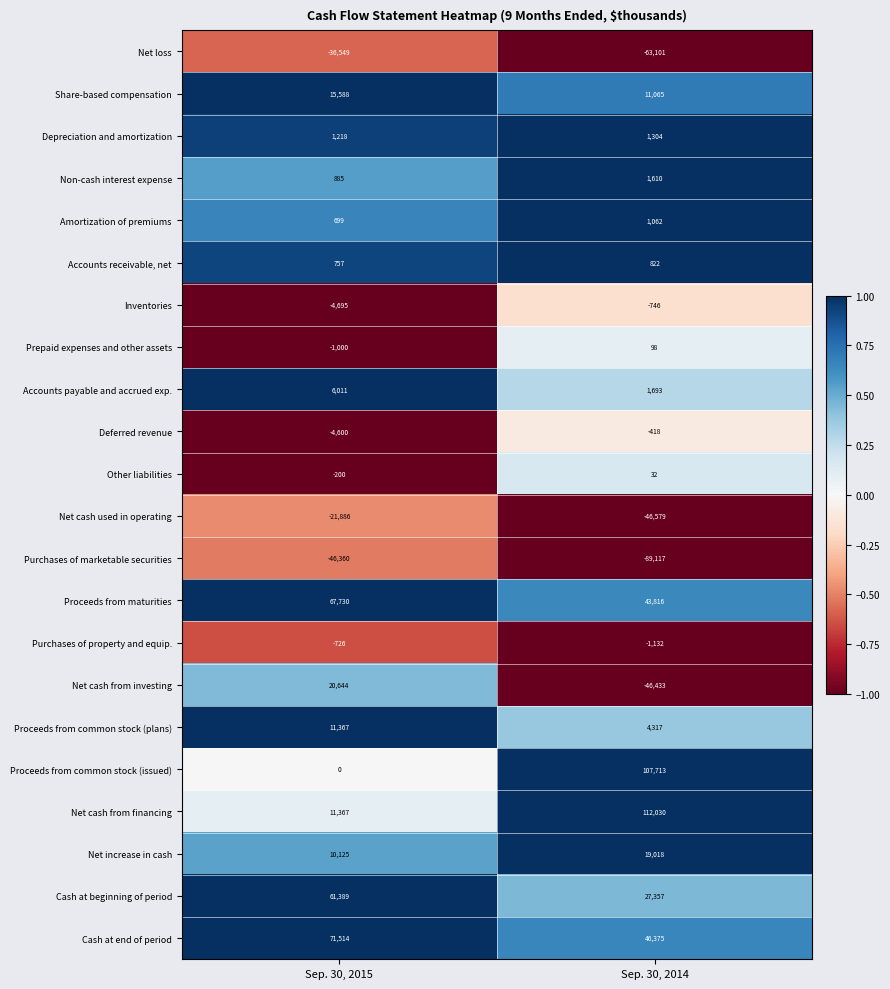

List the labels in order of Other liabilities value, smallest first.

Sep. 30, 2015, Sep. 30, 2014